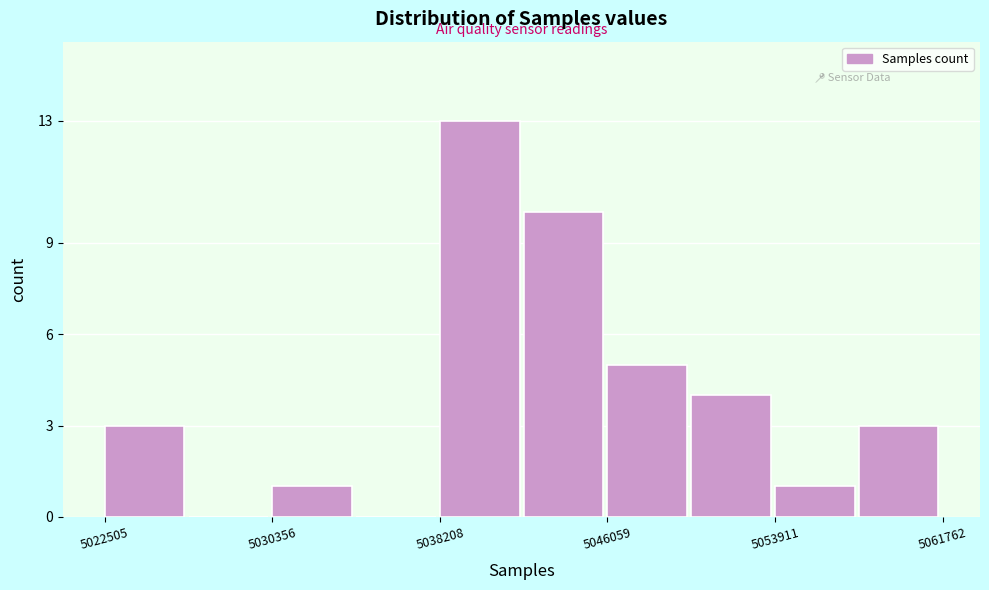

Around what value on the x-axis is the tallest bar? Give the approximate position of its centre, as read against the axis.

5040000